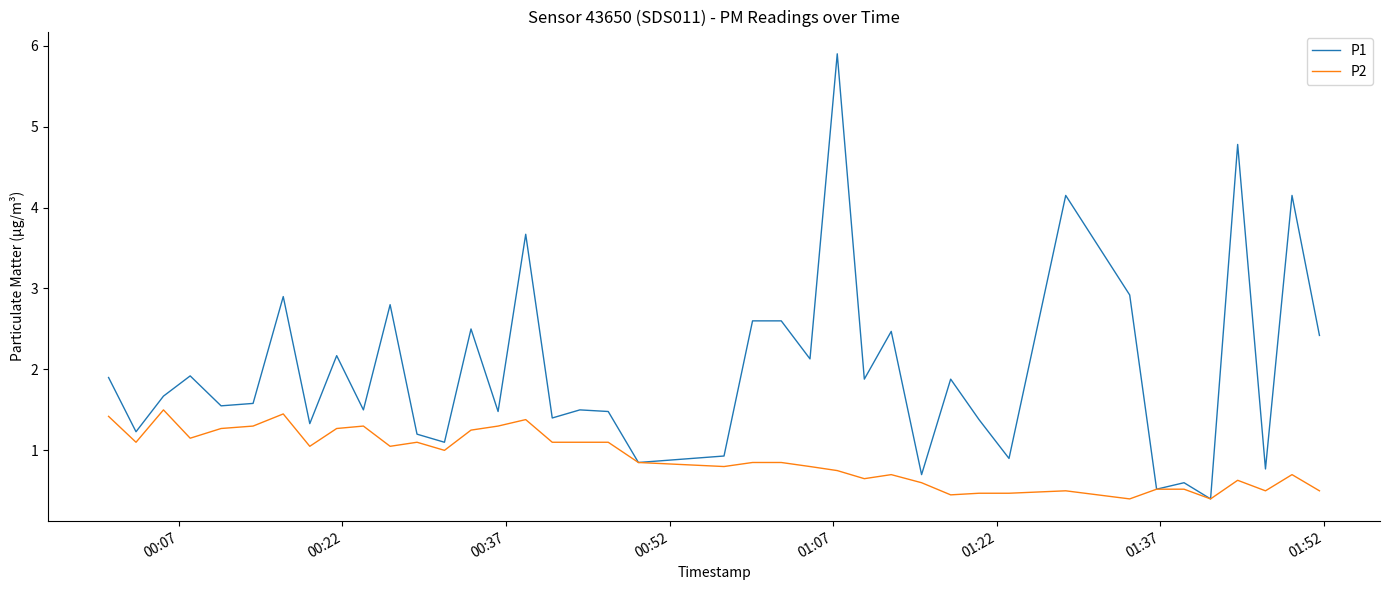

What is the maximum value for P1?

5.9